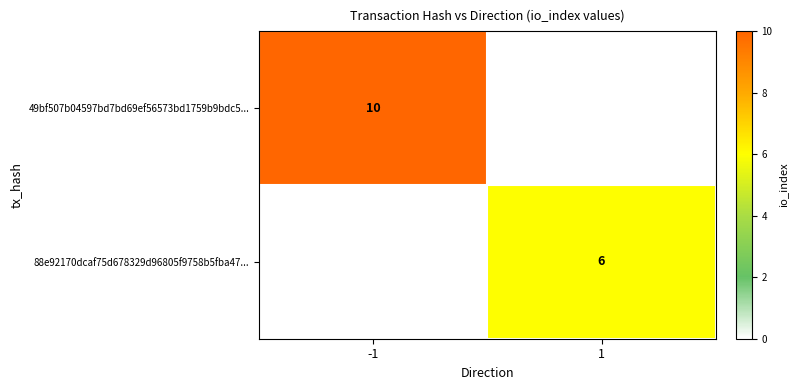

Is the value of 88e92170dcaf75d678329d96805f9758b5fba47... at 1 greater than the value of 49bf507b04597bd7bd69ef56573bd1759b9bdc5... at -1?

No